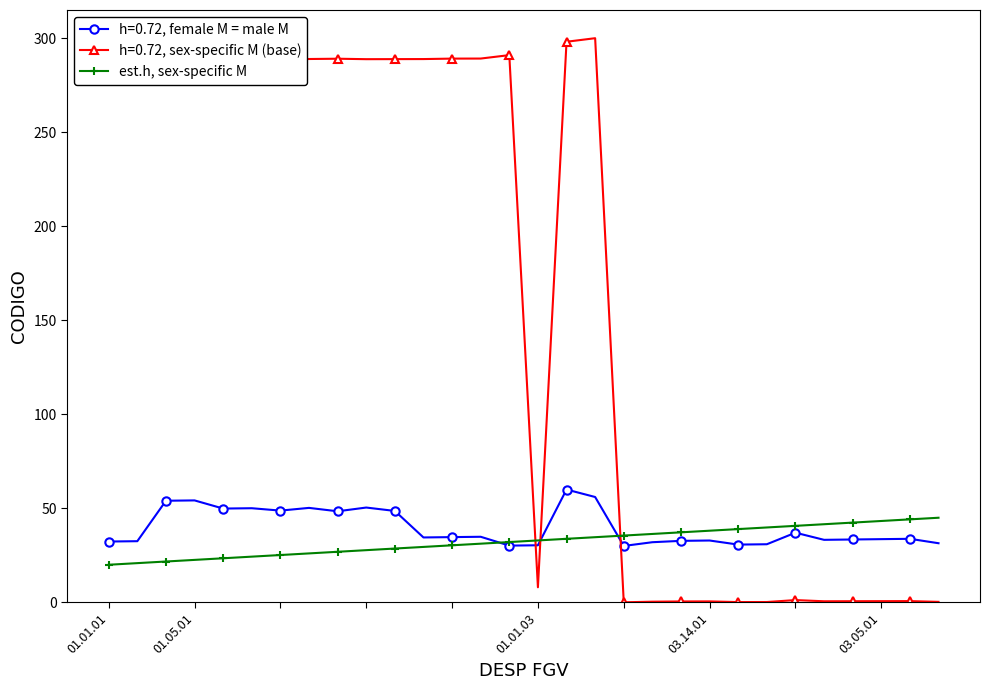

At how many categories does at least one series exceed 205?

17